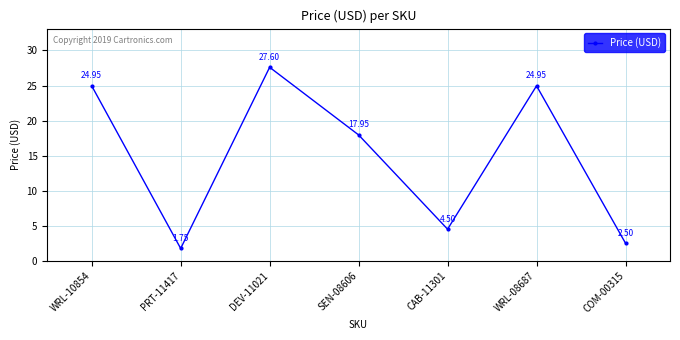

At which label is the value closest to 14?

SEN-08606